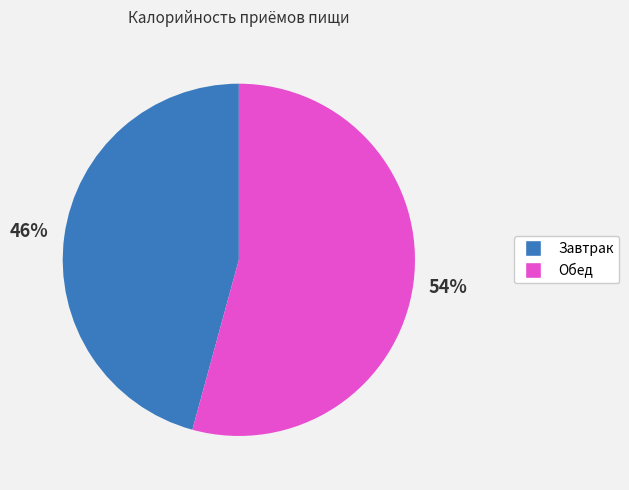

Which has a higher value, Завтрак or Обед?

Обед